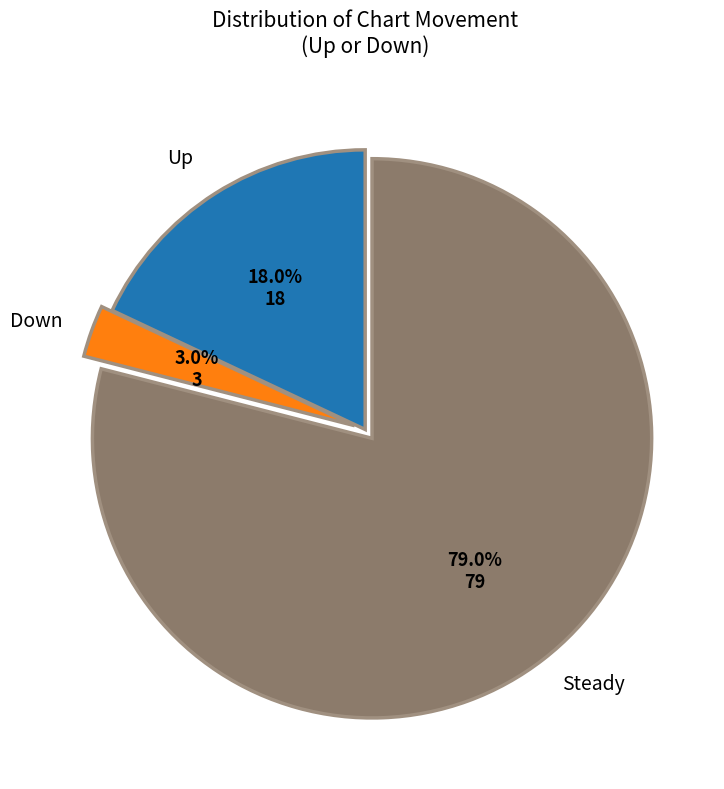

Does any single category account for the majority?

Yes